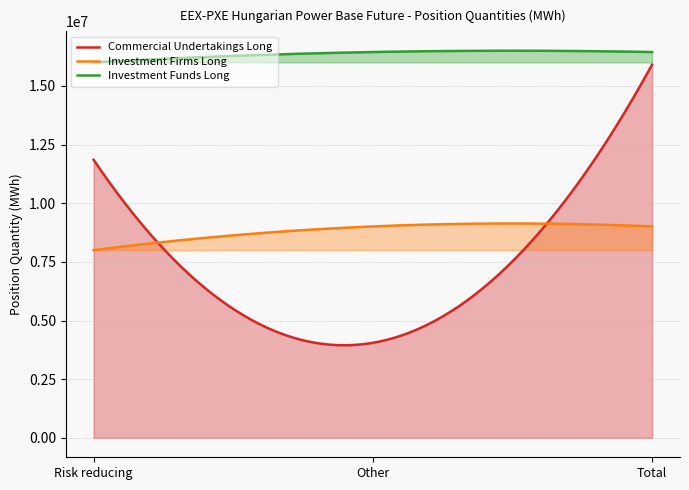

What is the difference between the maximum and minimum values in the Investment Firms Long series?

1136330.7